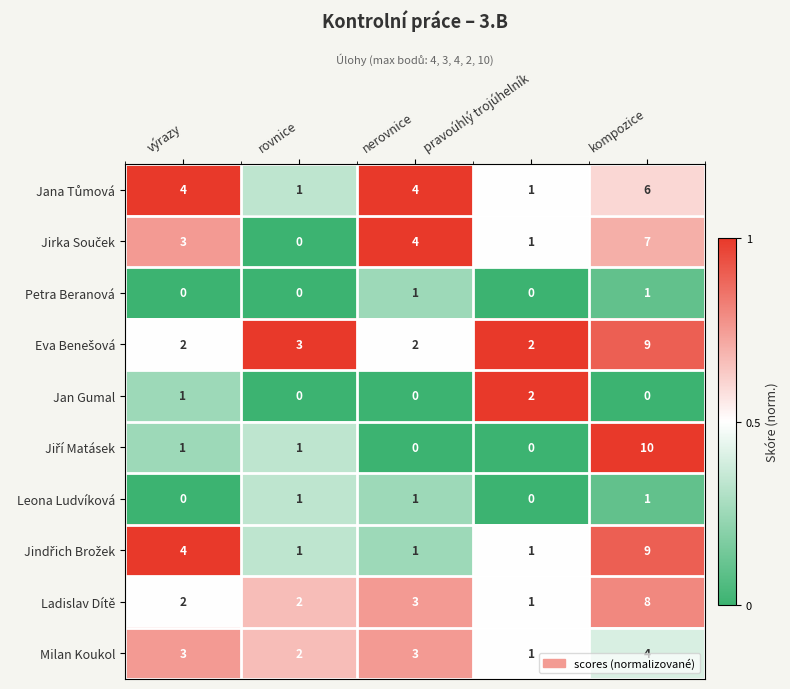

Which series changed the most between rovnice and pravoúhlý trojúhelník?

Jan Gumal